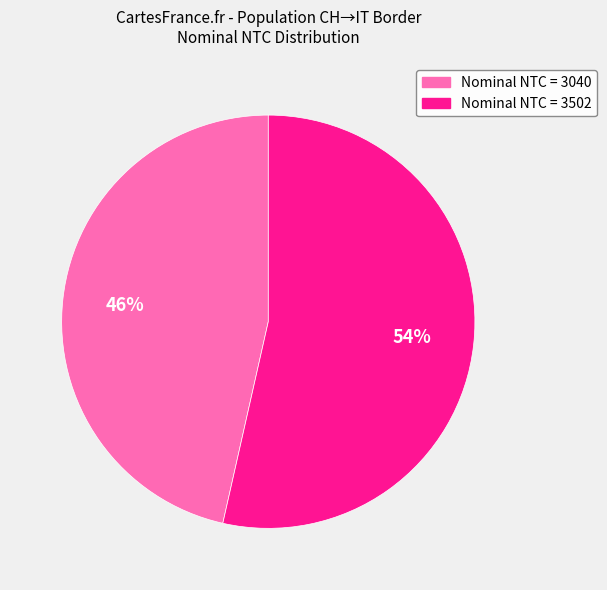

To the nearest percent, what is the average slice percentage?

50%